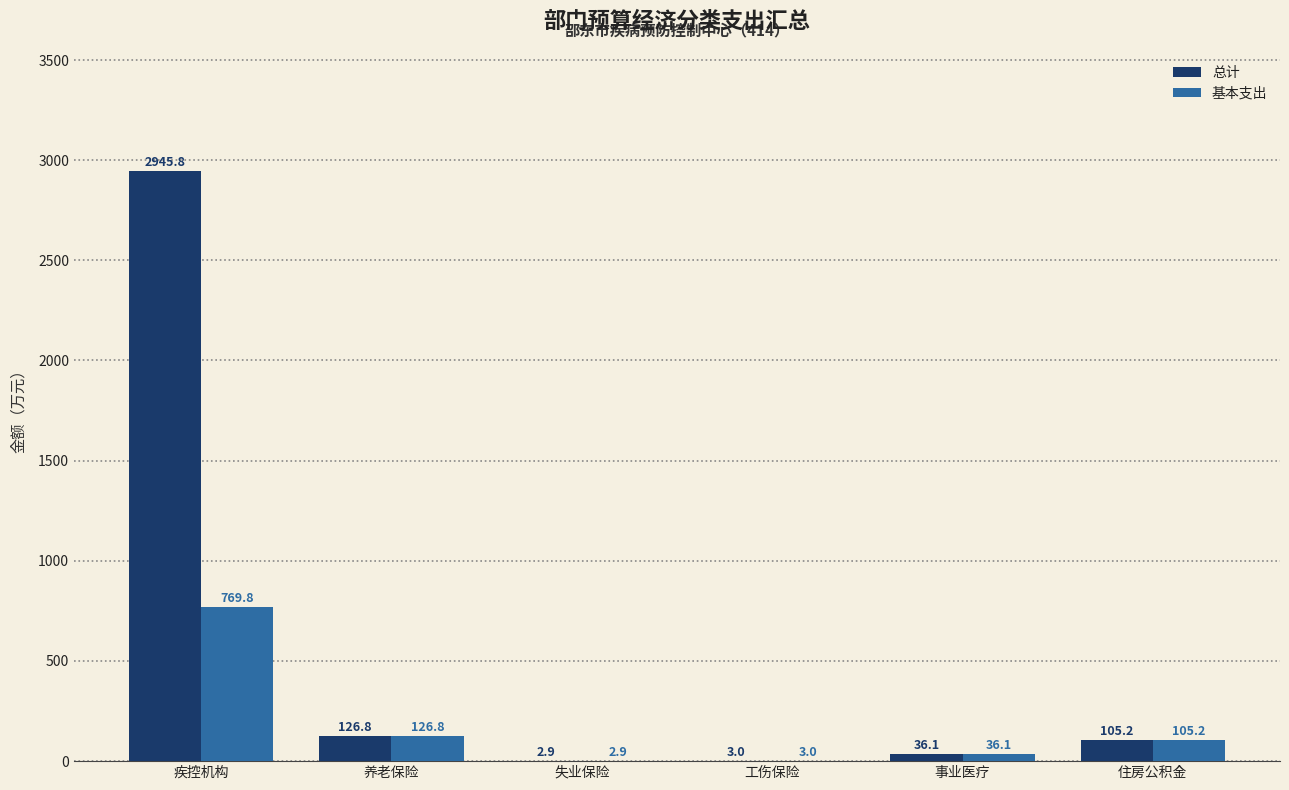

What is the sum of all 基本支出 values?

1043.8